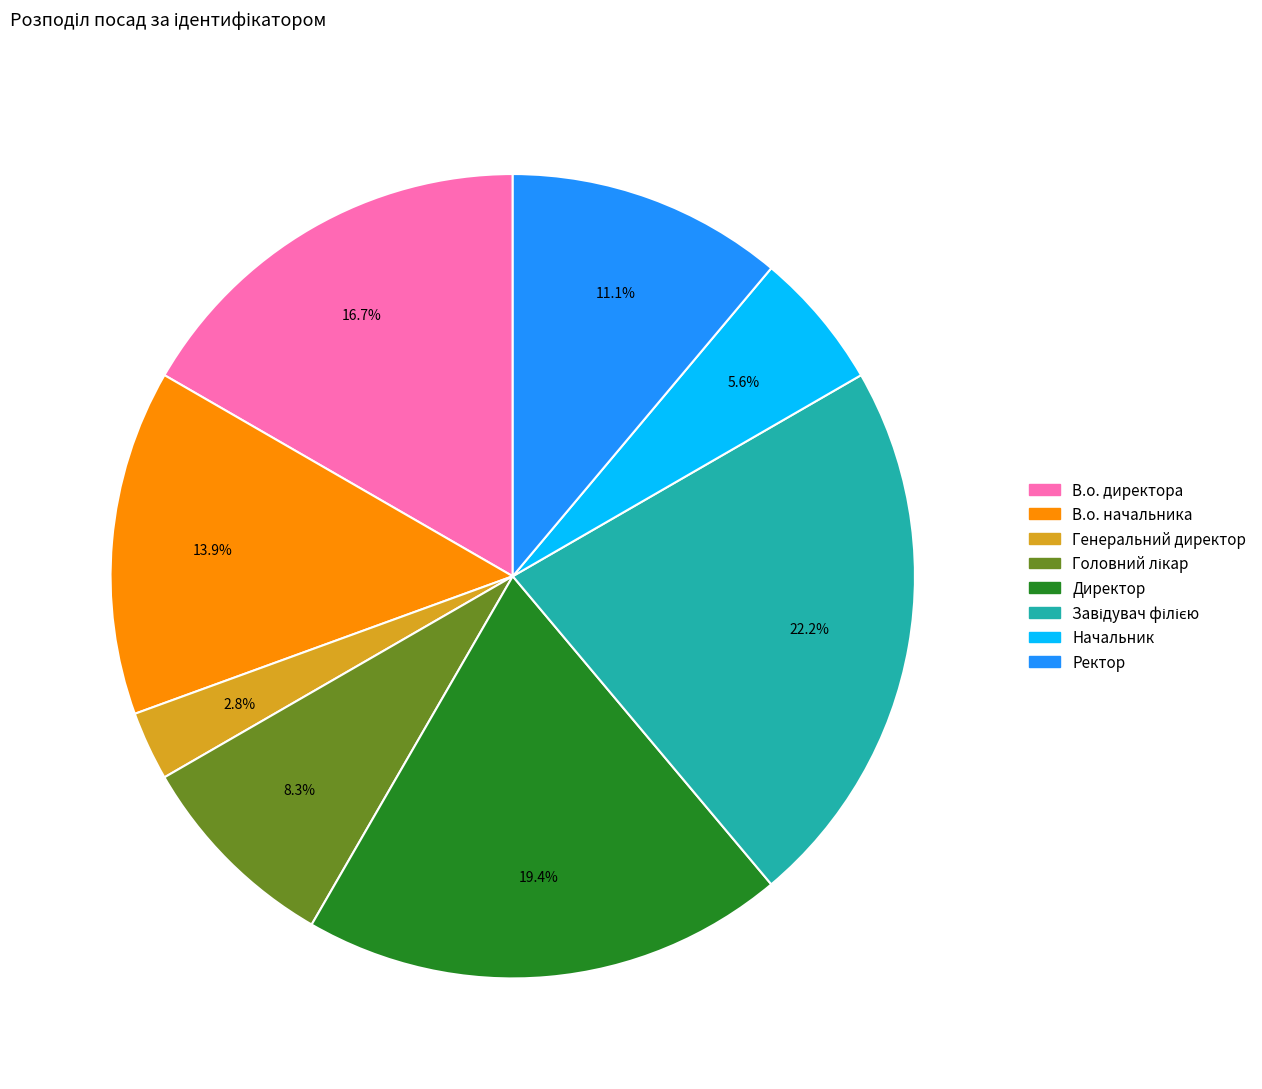

Which has a higher value, В.о. директора or В.о. начальника?

В.о. директора